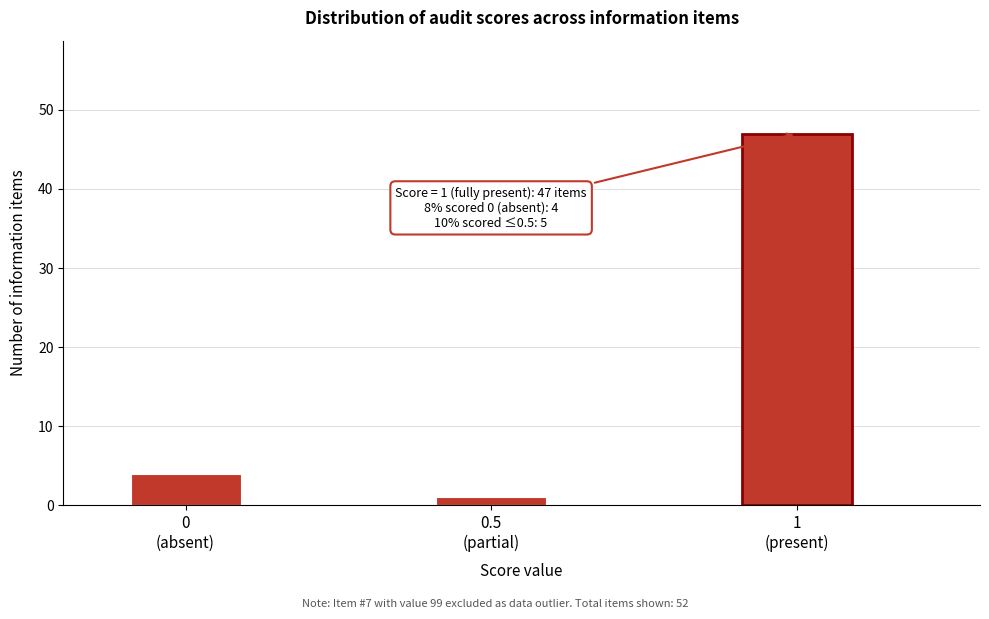

Reading right to left, list all the values displayed in this chart.

47	1	4